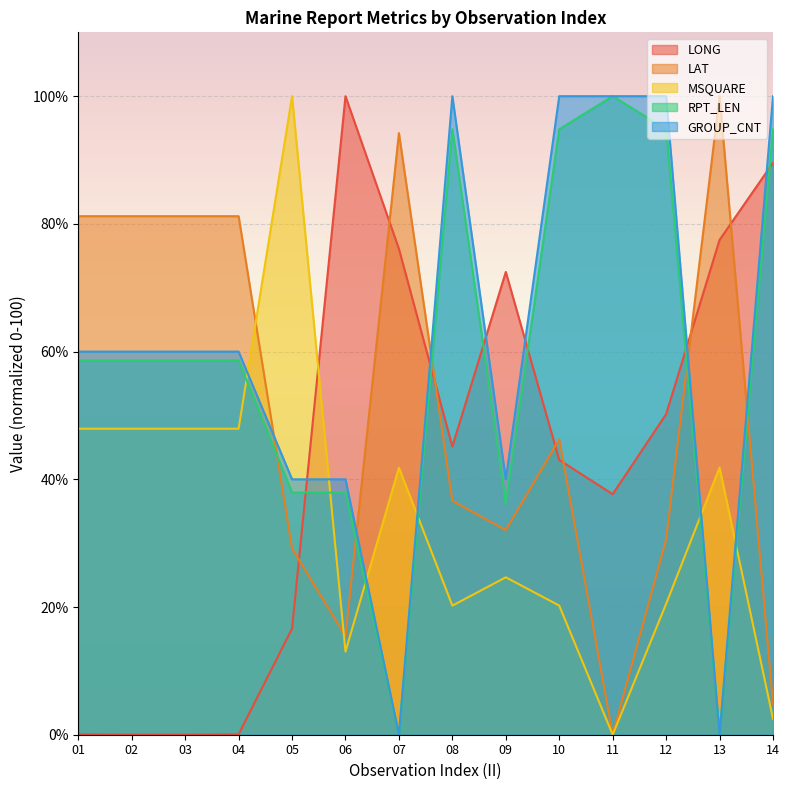

Which series ends up on top after the final intersection of LAT and RPT_LEN?

RPT_LEN